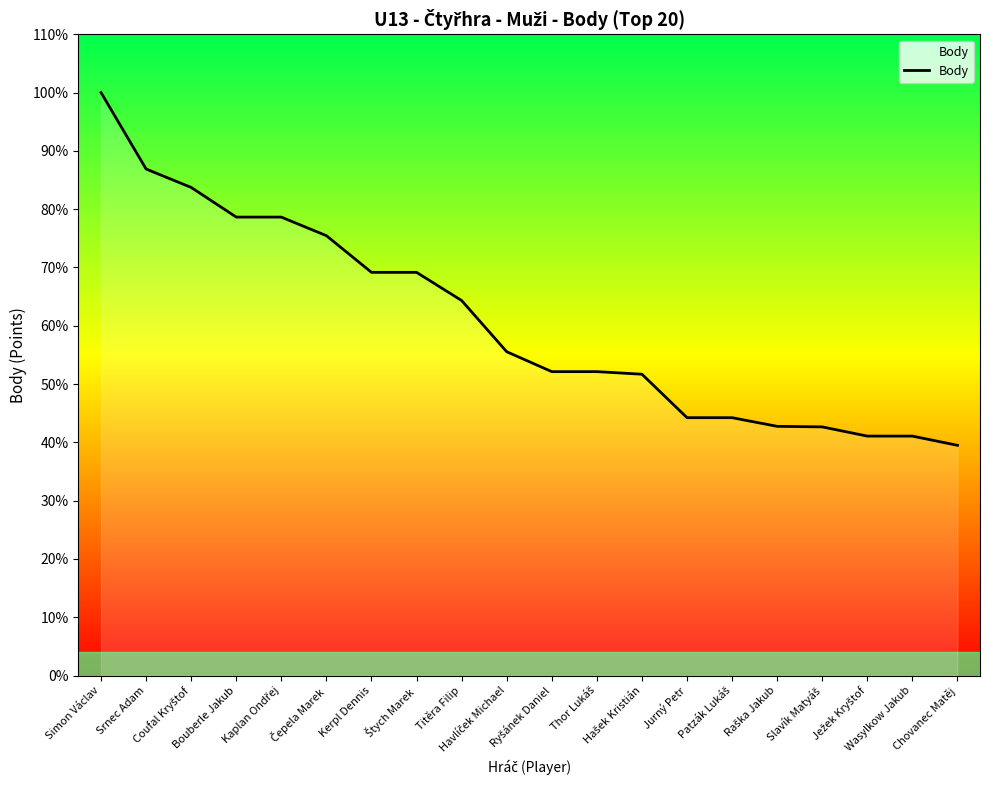

Approximately how many times larger is the value at Titěra Filip compared to Patzák Lukáš?

1.5